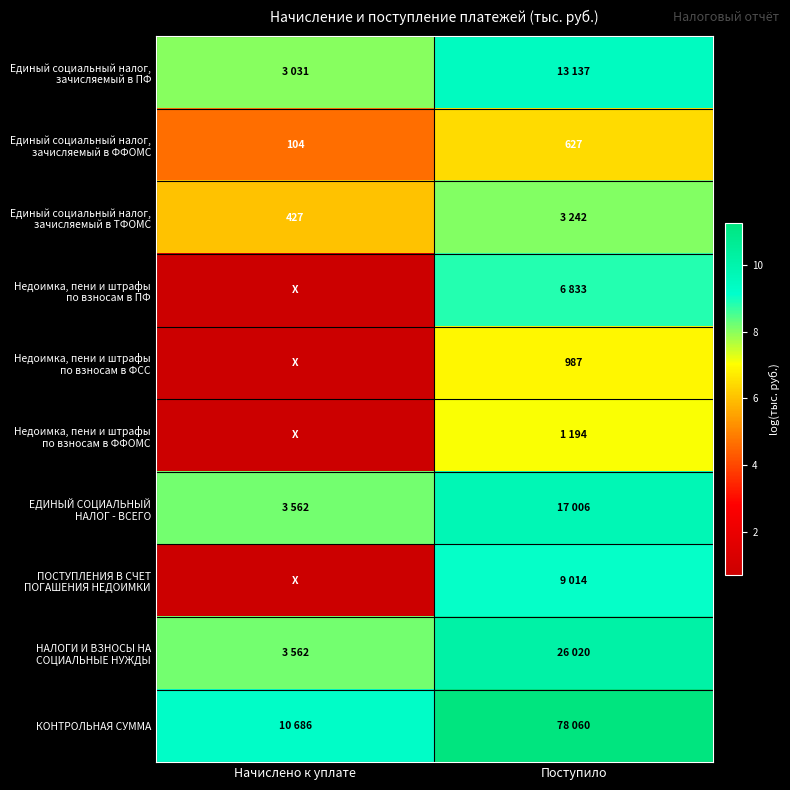

Which series has the largest total across all categories?

КОНТРОЛЬНАЯ СУММА